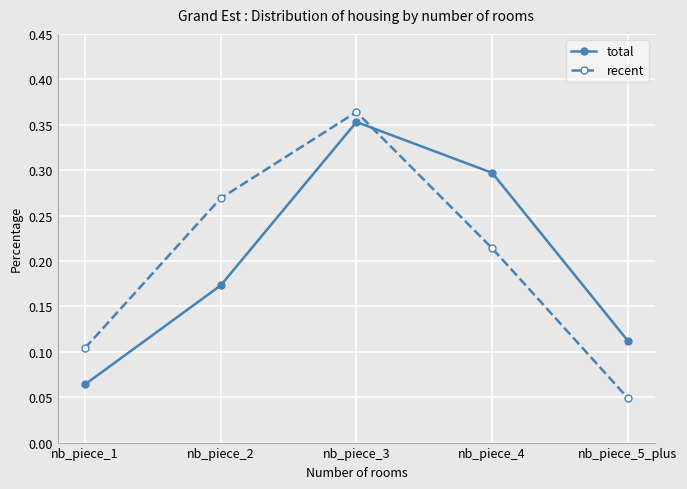

Between nb_piece_1 and nb_piece_2, which series saw the biggest shift?

recent